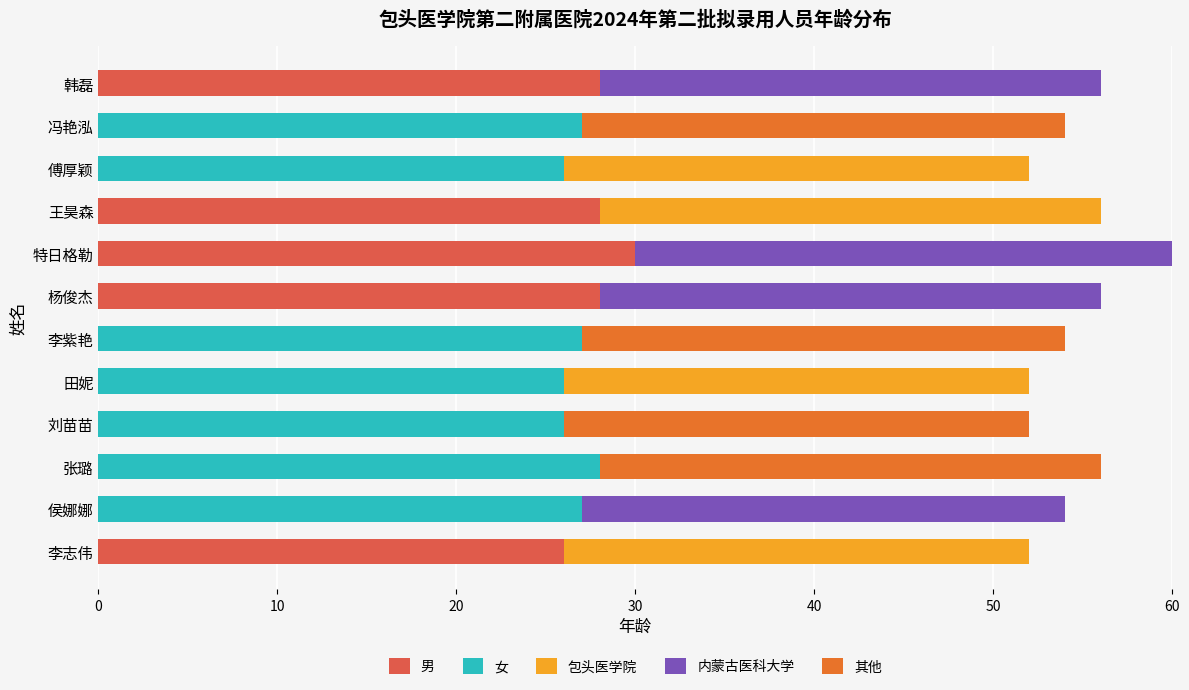

The value of 男 at 韩磊 is 28. True or false?

True